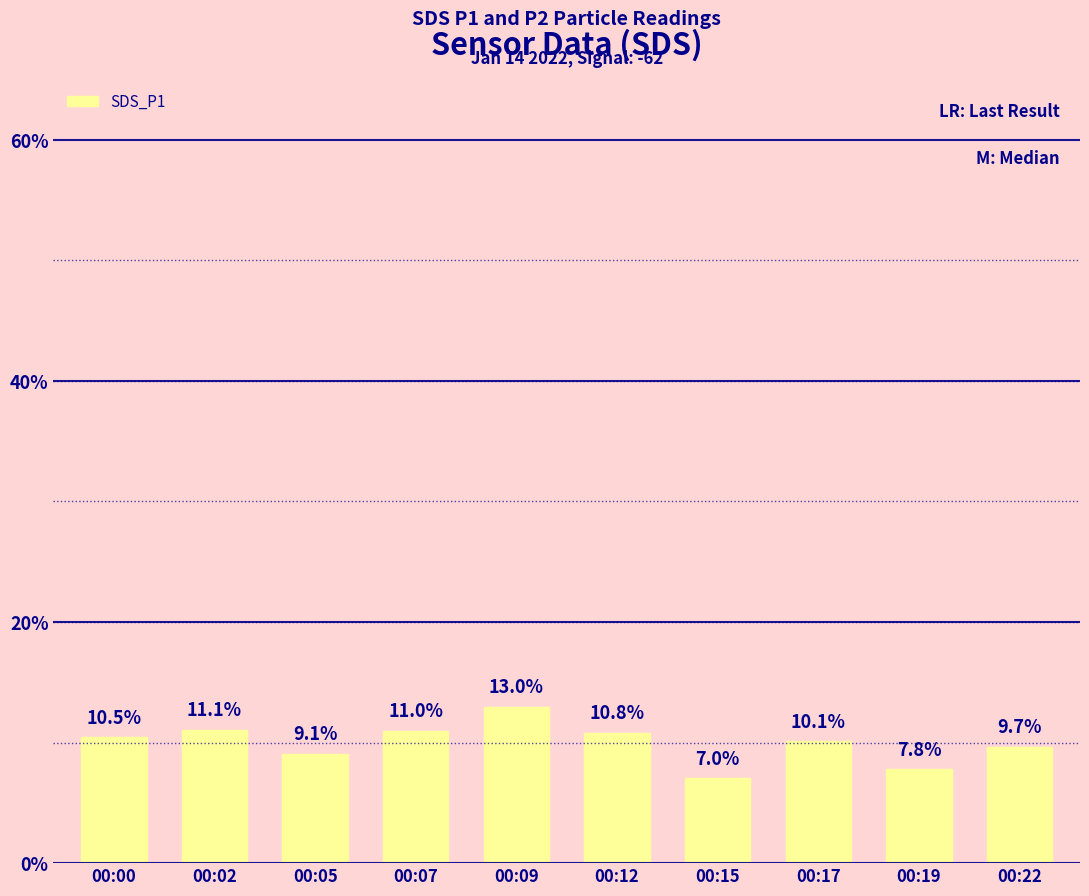

The value at 00:00 is 10.5. True or false?

True